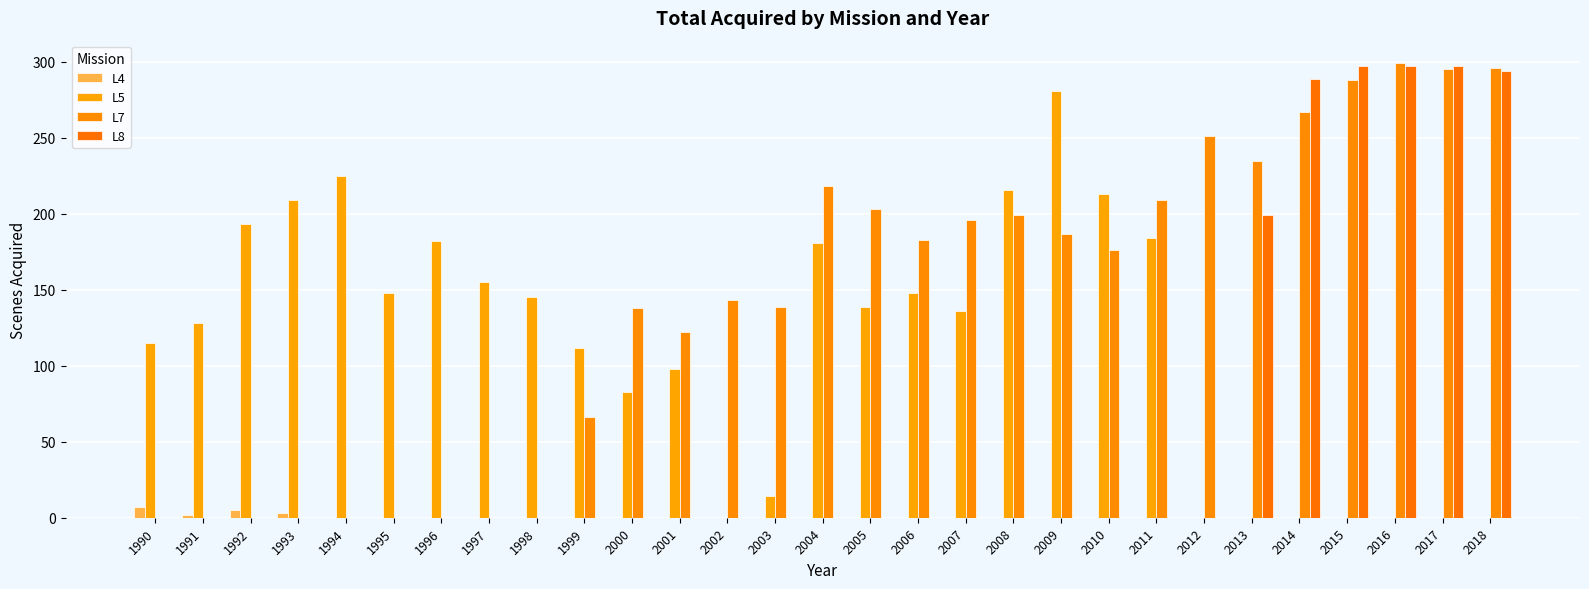

The L8 series shows 0 at 1998. True or false?

True